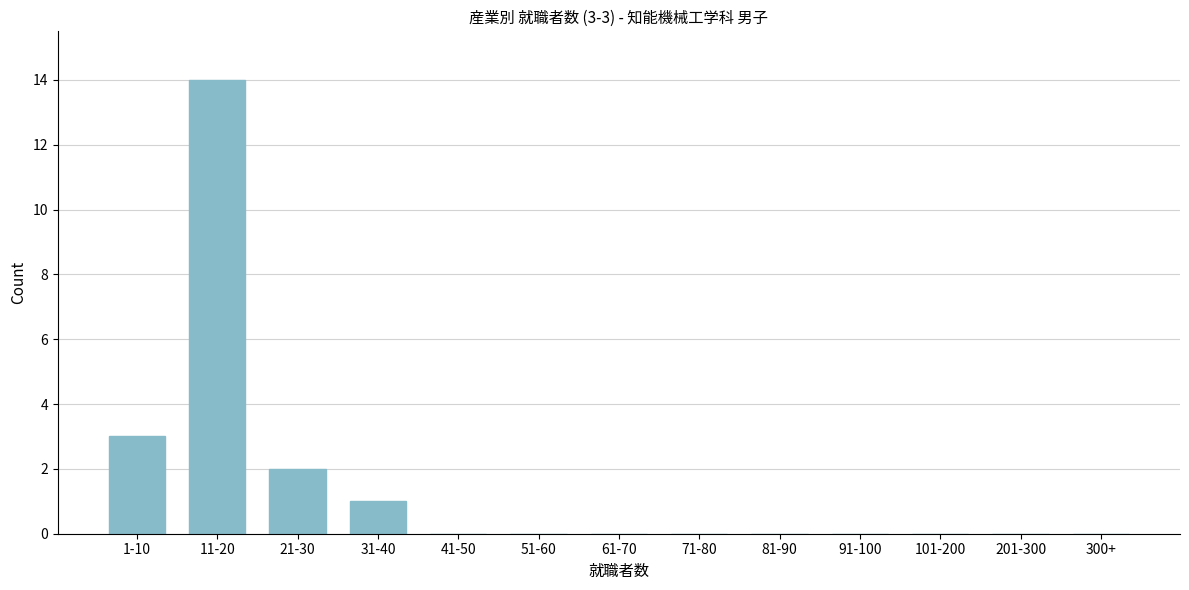

Reading right to left, transcribe all the data shown in this chart.

300+=0	201-300=0	101-200=0	91-100=0	81-90=0	71-80=0	61-70=0	51-60=0	41-50=0	31-40=1	21-30=2	11-20=14	1-10=3